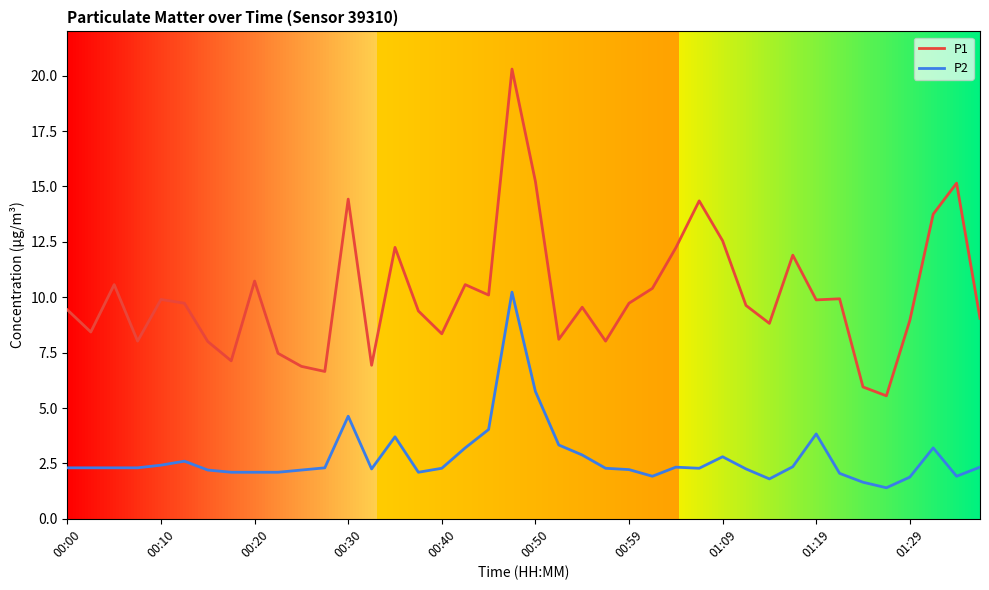

List the series in order of their peak value, highest first.

P1, P2